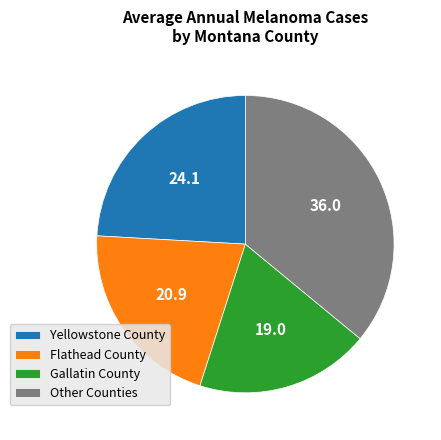

Approximately how many times larger is the value at Flathead County compared to Gallatin County?

1.1